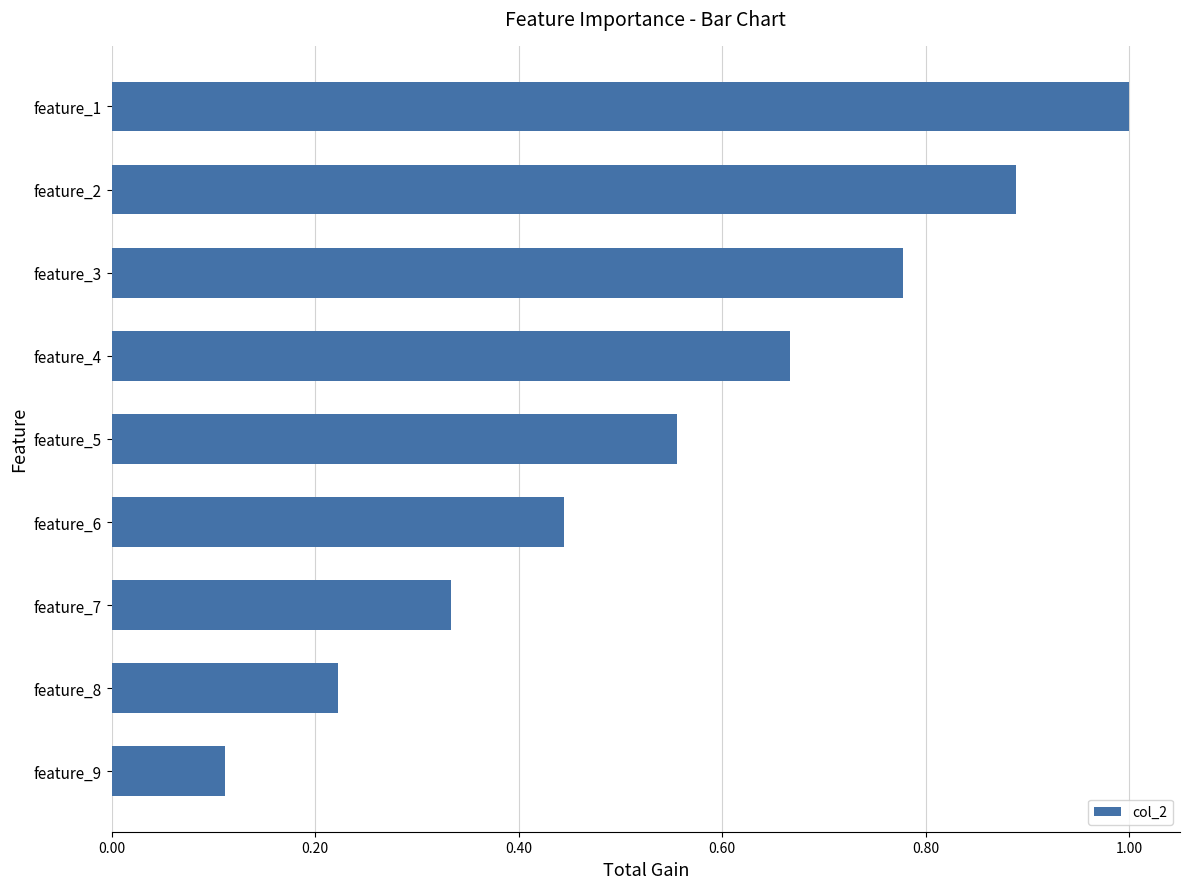

Which has a higher value, feature_1 or feature_5?

feature_1